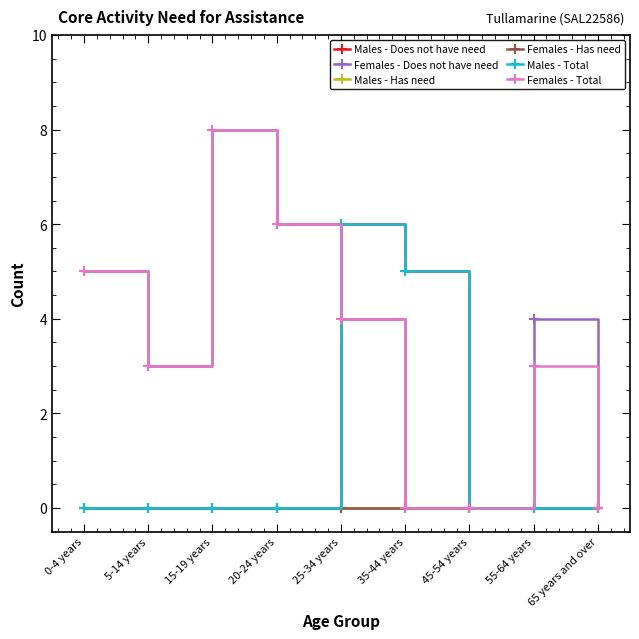

Which series has the largest total across all categories?

Females - Does not have need